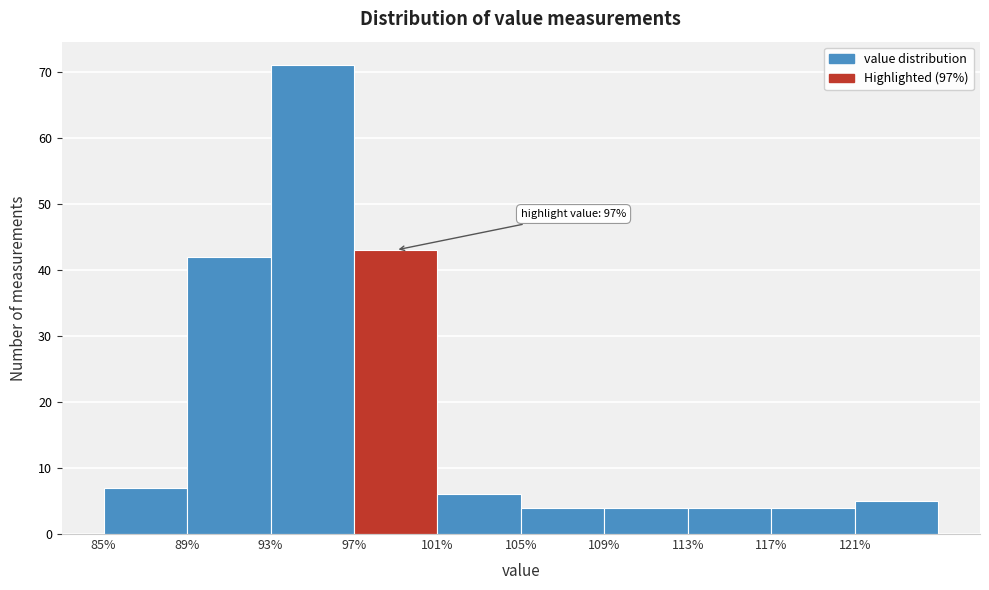

Which range on the x-axis has the tallest bar?

93 to 97